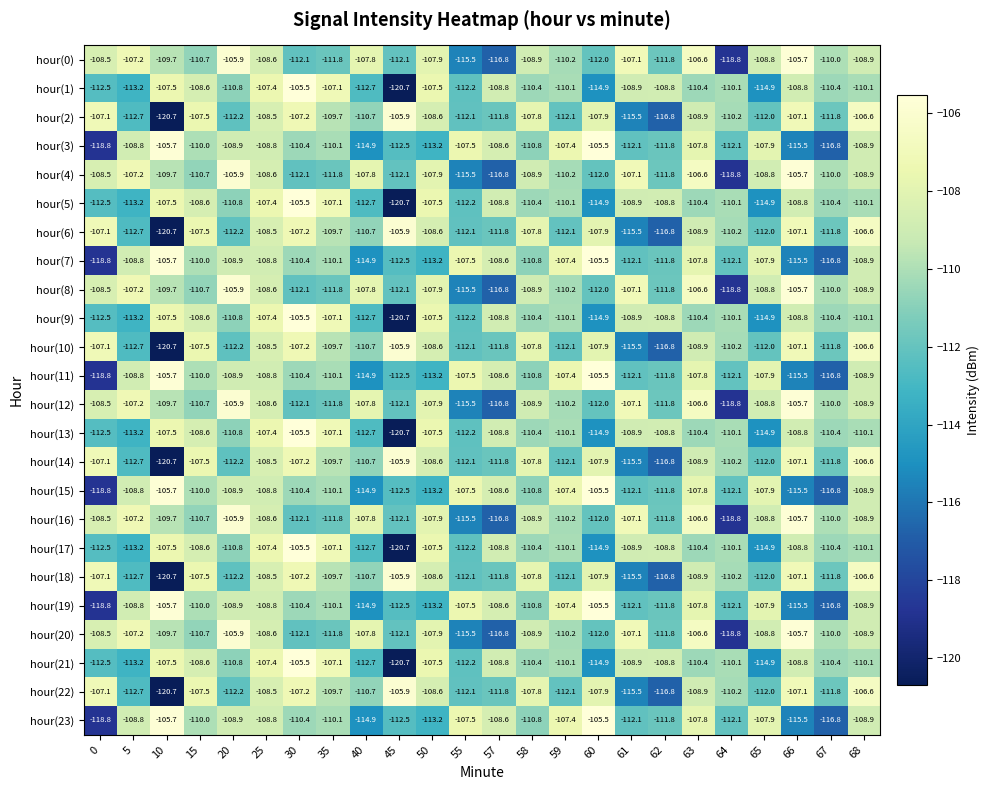

What is the difference between the highest and lowest values at 30?

6.6